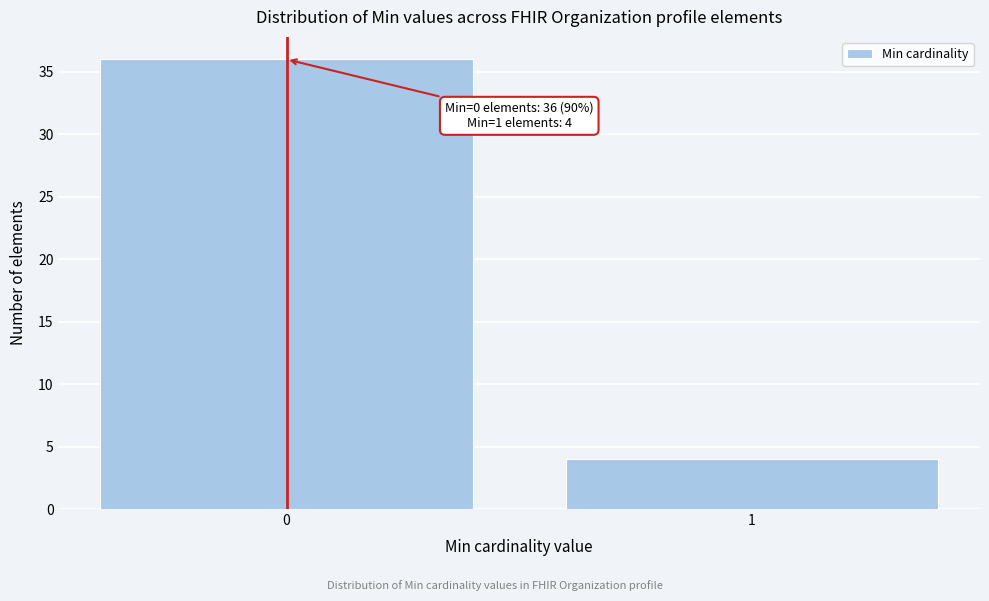

Reading right to left, extract all data points from this chart.

1=4	0=36